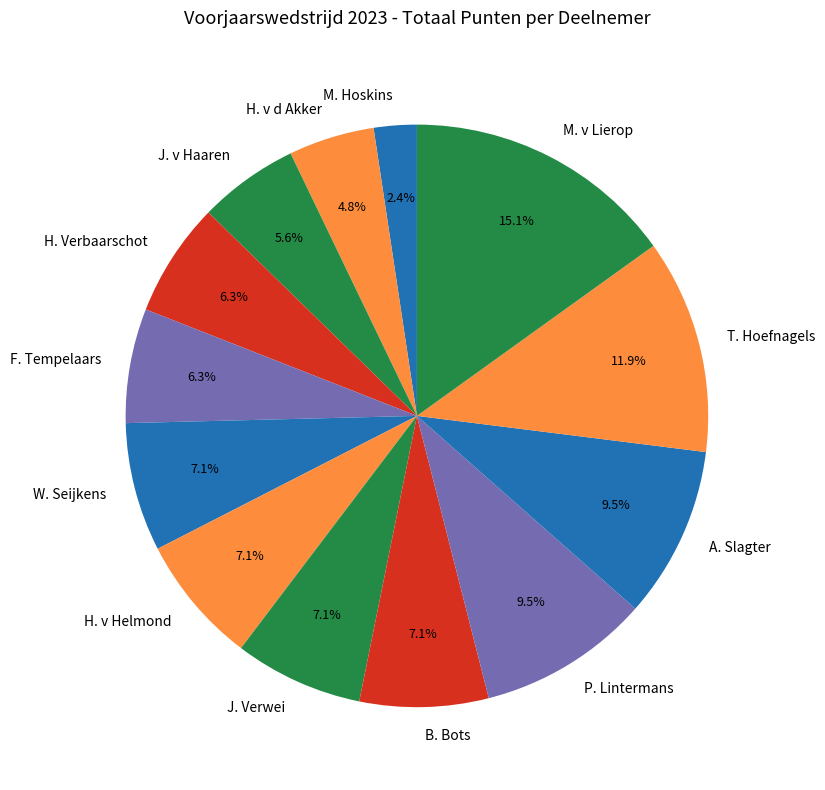

How many slices are in this pie chart?

13